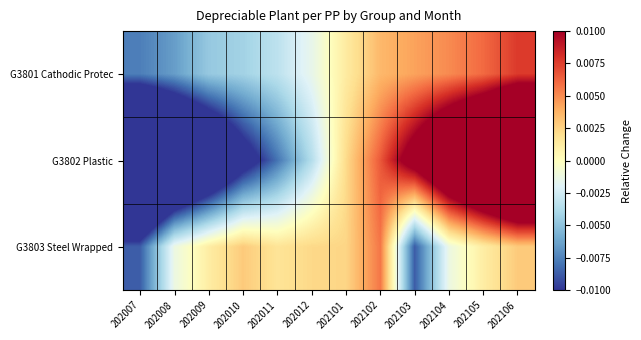

Rank the series by their average value, from highest to lowest.

G3803 Steel Wrapped, G3801 Cathodic Protec, G3802 Plastic